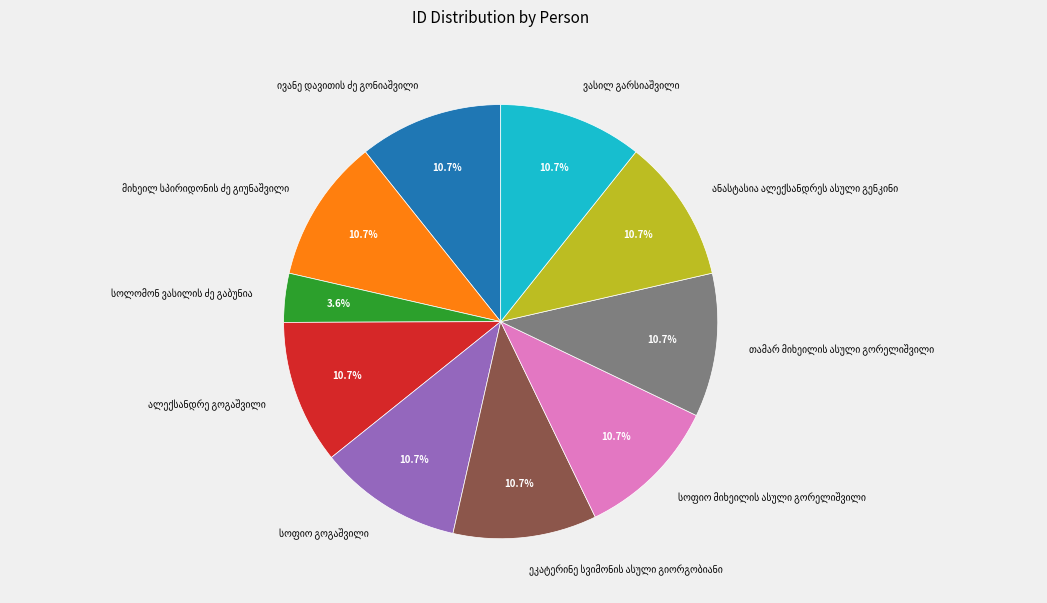

Does any single category account for the majority?

No